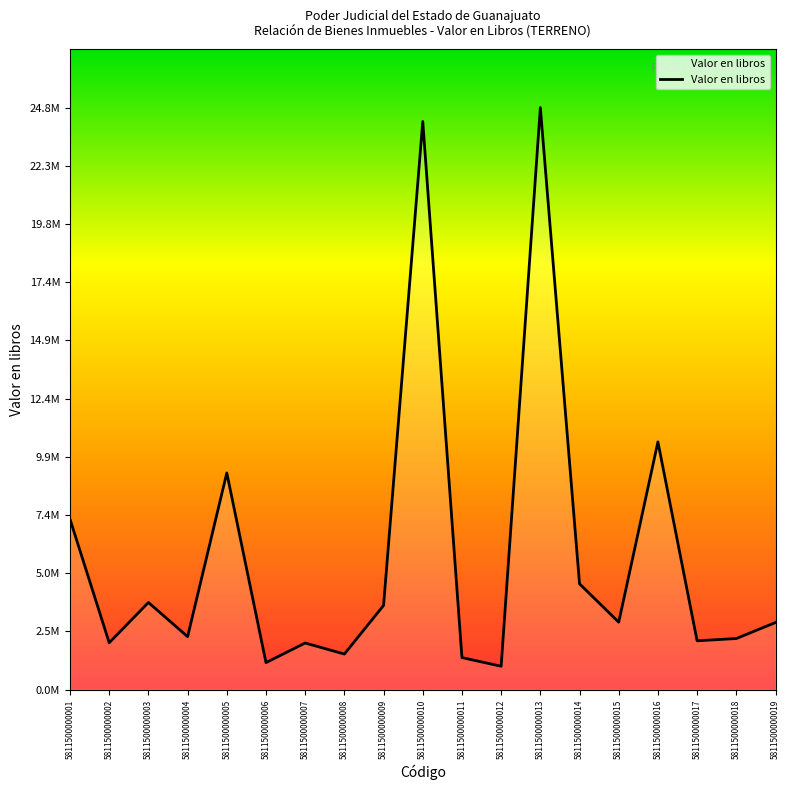

Does the chart have visible grid lines?

No